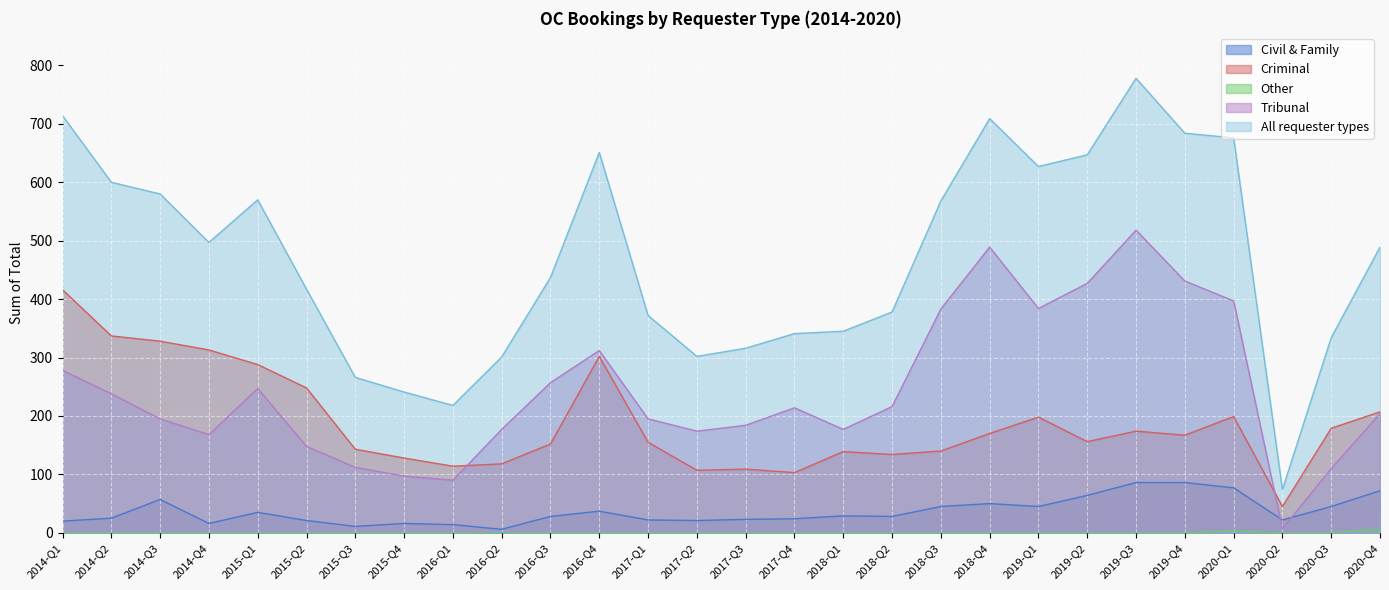

What is the total value across all series at 2017-Q3?

632